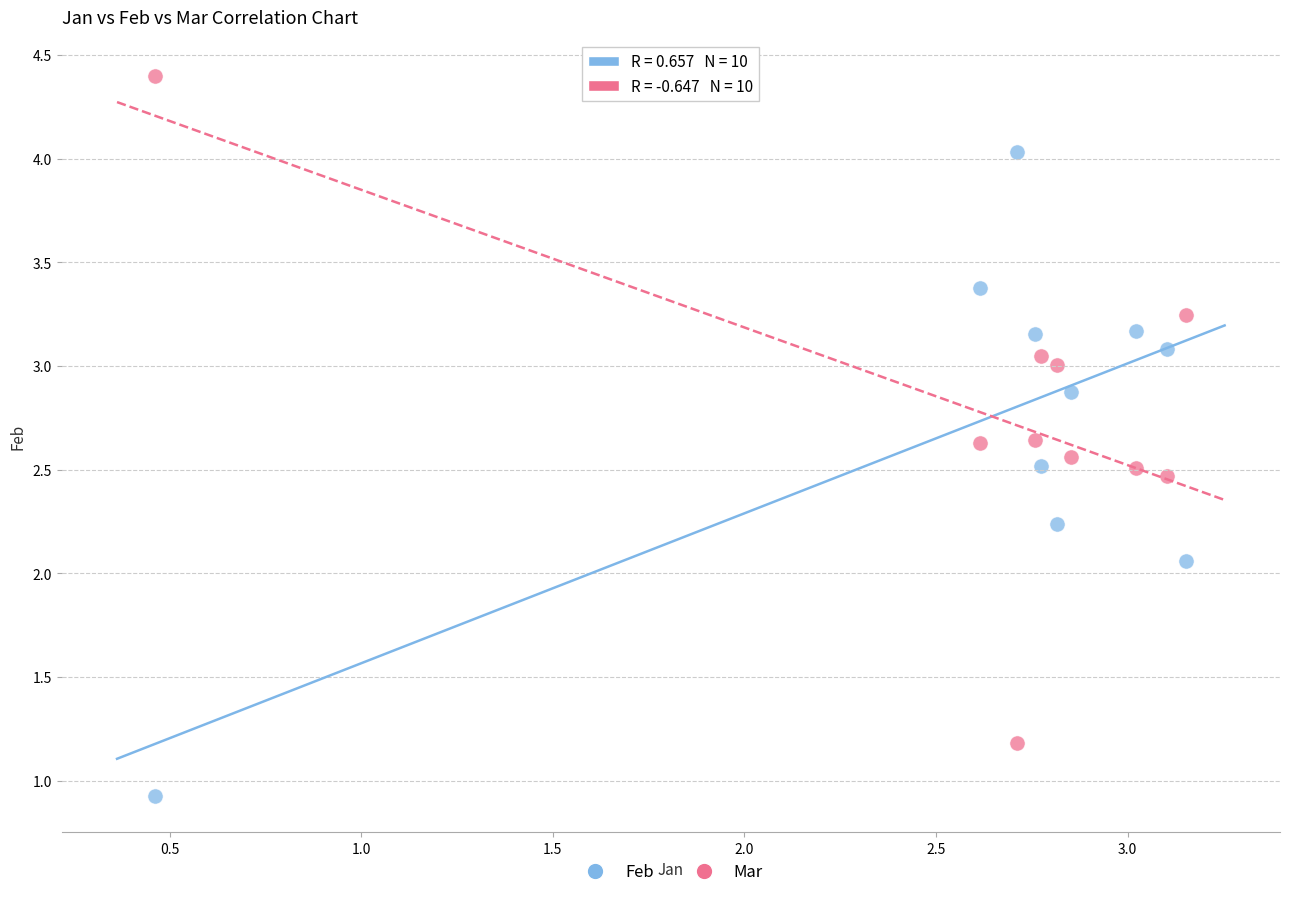

Which series reaches the minimum Y coordinate?

Feb